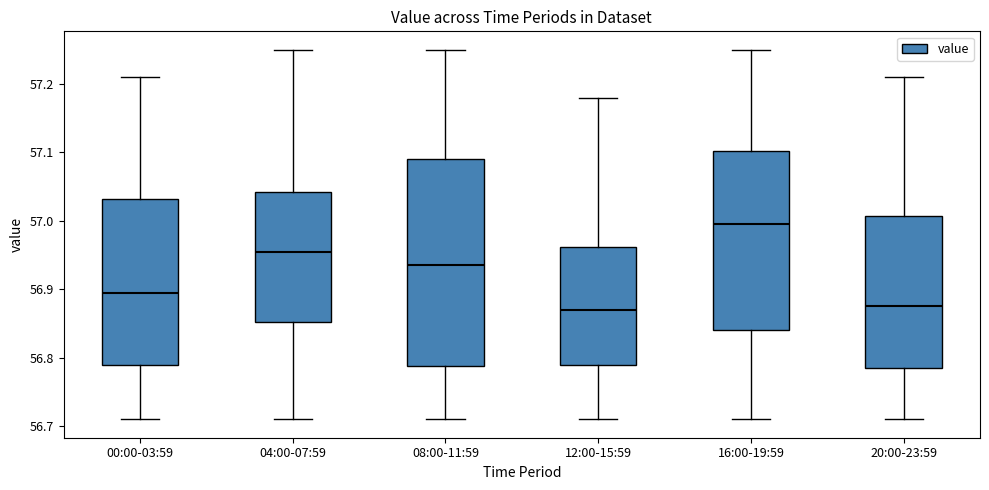

Reading left to right, read every box against the y-axis: the position of its median line, the range the box covers, and the ends of its whiskers. The values are not printed on the chart, so give them approximately, as read against the axis.

00:00-03:59: median 56.90, box 56.79 to 57.03, whiskers 56.71 to 57.21
04:00-07:59: median 56.96, box 56.85 to 57.04, whiskers 56.71 to 57.25
08:00-11:59: median 56.94, box 56.79 to 57.09, whiskers 56.71 to 57.25
12:00-15:59: median 56.87, box 56.79 to 56.96, whiskers 56.71 to 57.18
16:00-19:59: median 57.00, box 56.84 to 57.10, whiskers 56.71 to 57.25
20:00-23:59: median 56.88, box 56.79 to 57.01, whiskers 56.71 to 57.21